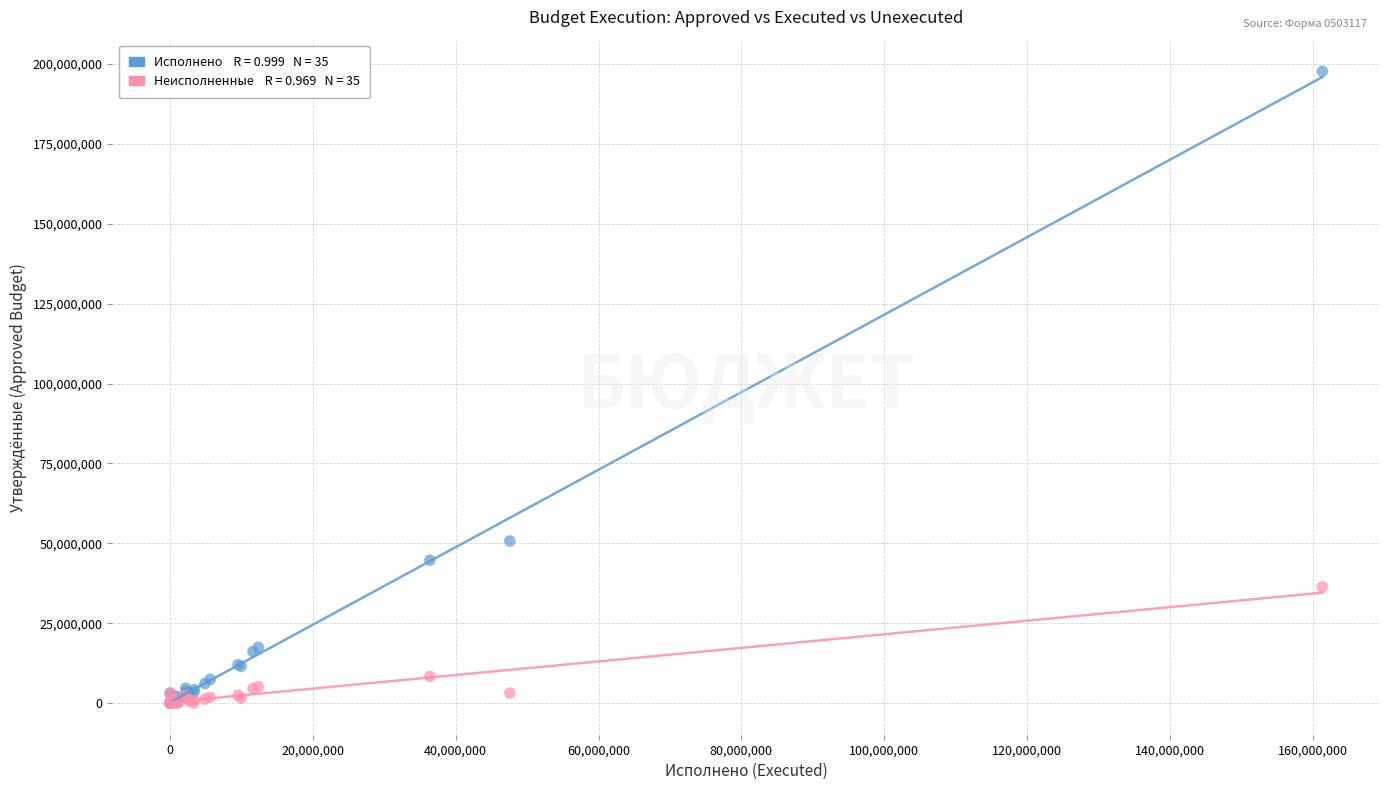

Across all series, what Y value is closest to 98870362?

50722870.0